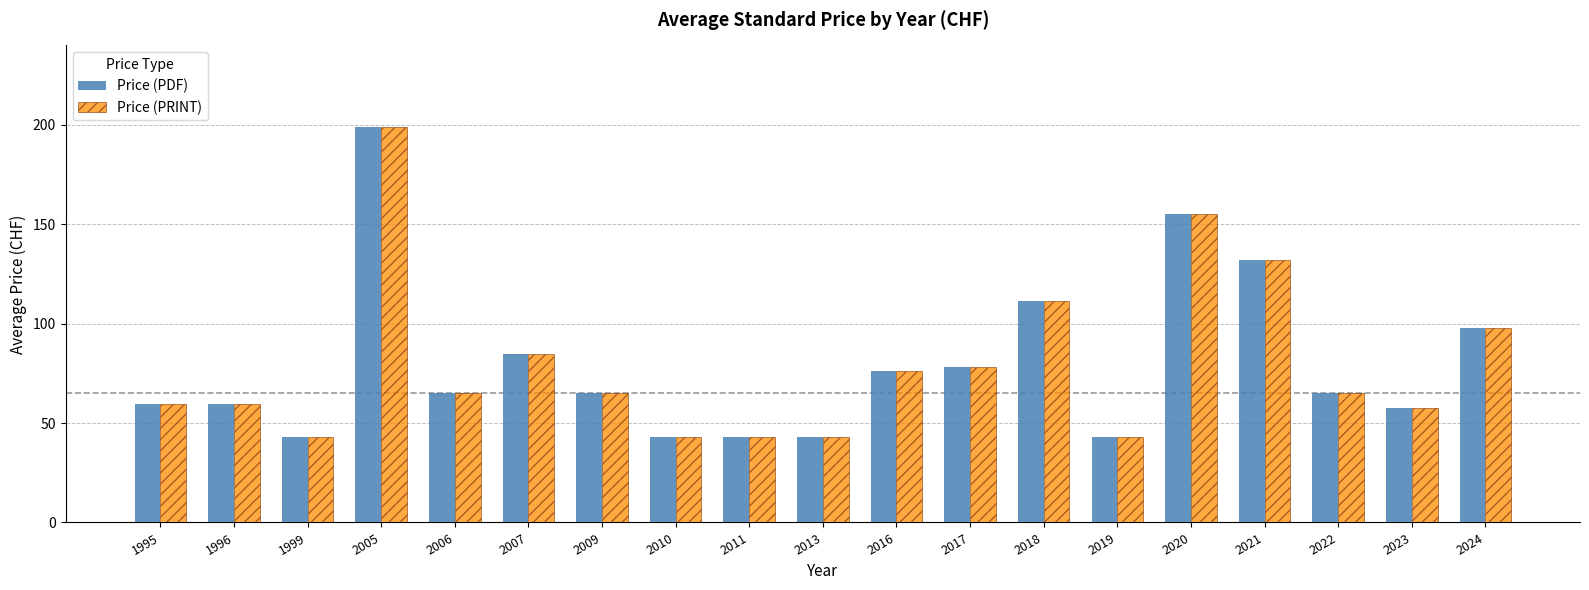

Reading left to right, extract all data points from this chart.

Price (PDF): 1995=59.5	1996=59.5	1999=43.0	2005=199.0	2006=65.0	2007=85.0	2009=65.0	2010=43.0	2011=43.0	2013=43.0	2016=76.0	2017=78.0	2018=111.6	2019=43.0	2020=155.0	2021=132.0	2022=65.0	2023=57.7	2024=98.0
Price (PRINT): 1995=59.5	1996=59.5	1999=43.0	2005=199.0	2006=65.0	2007=85.0	2009=65.0	2010=43.0	2011=43.0	2013=43.0	2016=76.0	2017=78.0	2018=111.6	2019=43.0	2020=155.0	2021=132.0	2022=65.0	2023=57.7	2024=98.0